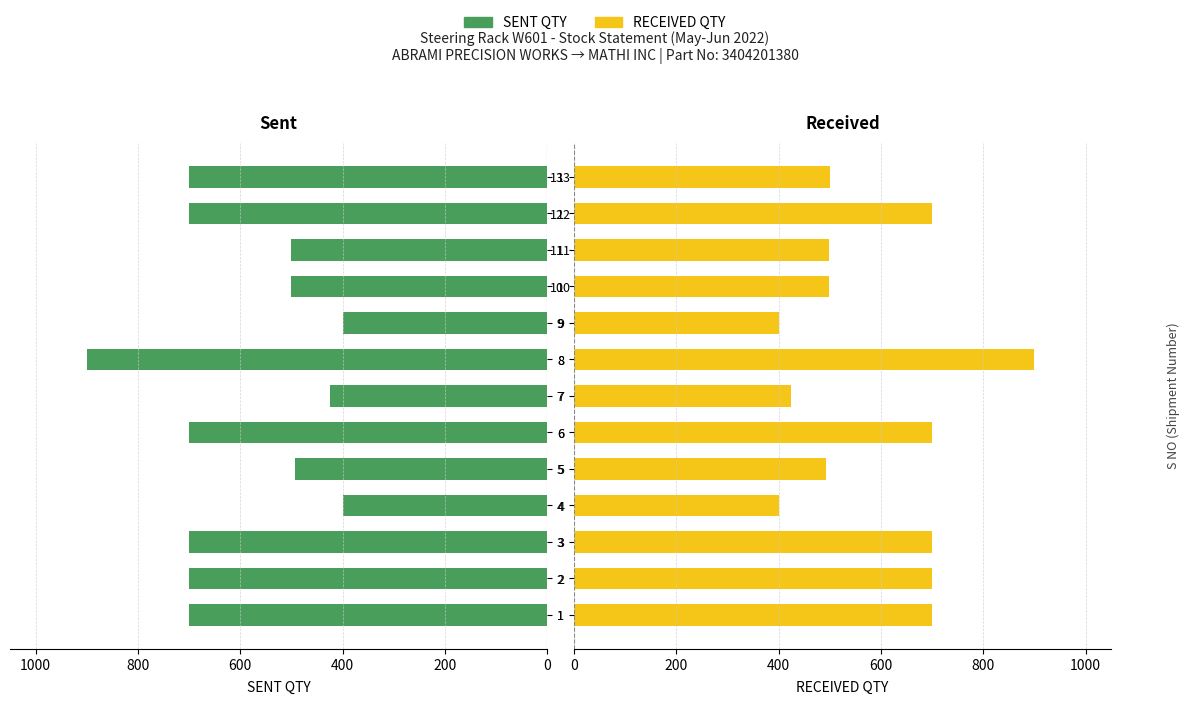

What is the label of the 3rd bar from the right?

10